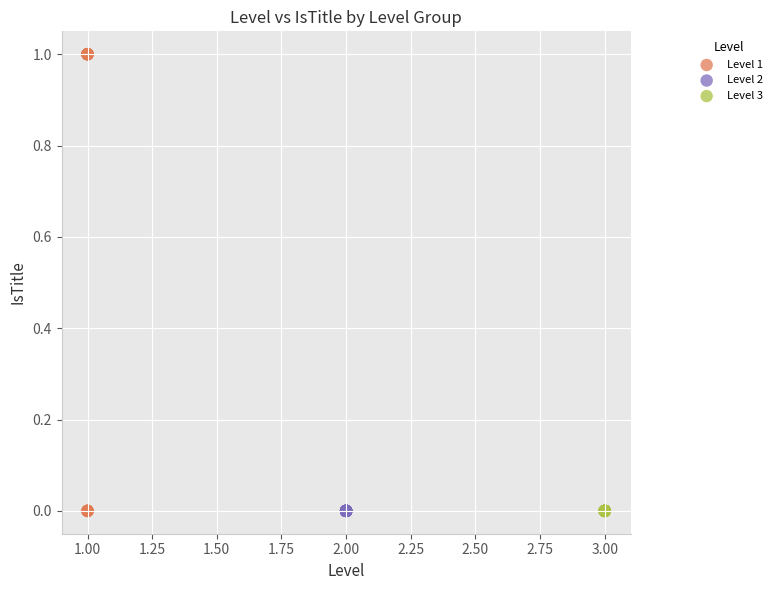

Which series contains the highest Y value?

Level 1